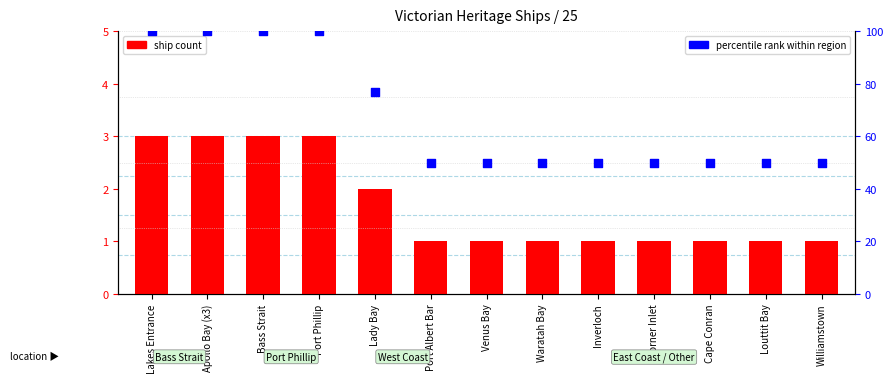

What are all the series names shown in the legend?

ship count, percentile rank within region